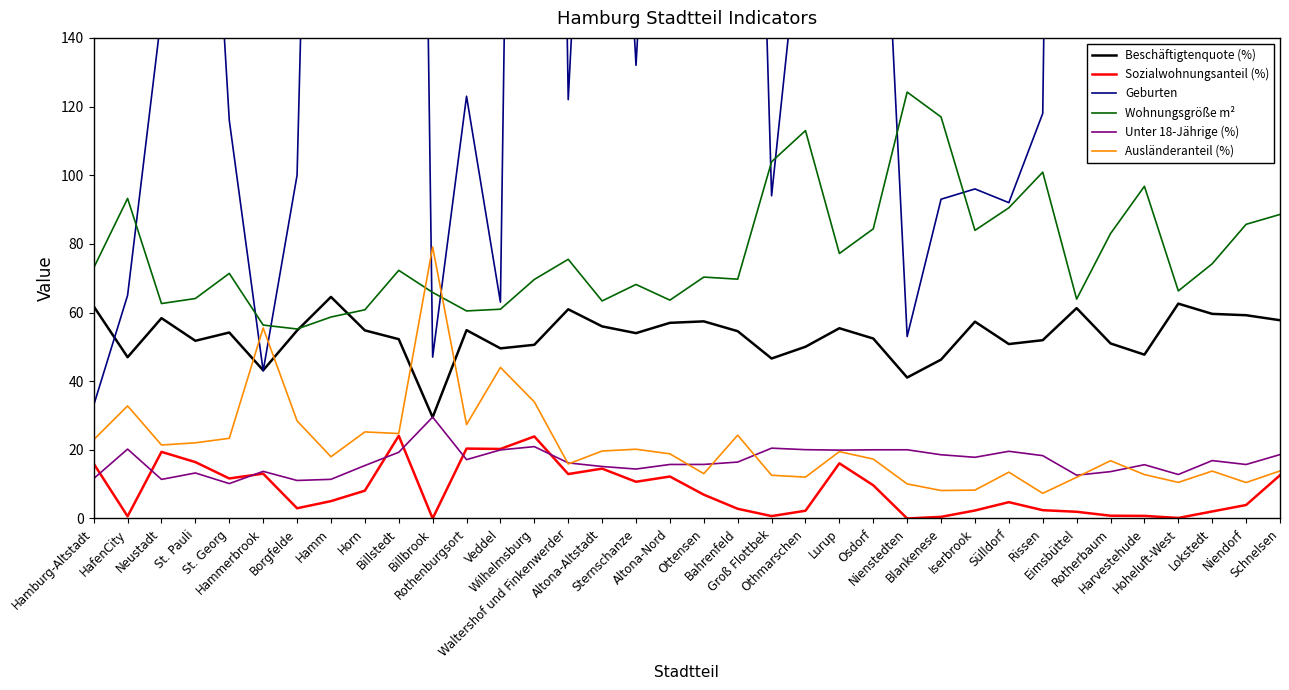

Reading left to right, what are all the values shown in this chart?

Beschäftigtenquote (%): 61.8	47.0	58.4	51.8	54.2	43.2	54.8	64.5	54.8	52.2	29.5	54.9	49.5	50.6	60.9	56.0	54.0	57.0	57.4	54.6	46.6	50.0	55.4	52.4	41.1	46.3	57.3	50.8	51.9	61.3	51.0	47.7	62.6	59.6	59.2	57.8
Sozialwohnungsanteil (%): 16.0	0.6	19.4	16.4	11.7	13.1	3.0	5.0	8.1	24.1	0.0	20.4	20.2	23.9	12.9	14.5	10.7	12.2	6.9	2.8	0.7	2.2	16.1	9.7	0.0	0.5	2.3	4.8	2.4	1.9	0.8	0.8	0.1	2.0	3.9	12.6
Geburten: 33.0	65.0	147.0	282.0	116.0	43.0	100.0	490.0	468.0	773.0	47.0	123.0	63.0	755.0	122.0	315.0	132.0	309.0	510.0	433.0	94.0	188.0	427.0	255.0	53.0	93.0	96.0	92.0	118.0	849.0	195.0	203.0	175.0	322.0	408.0	330.0
Wohnungsgröße m²: 73.0	93.2	62.6	64.1	71.4	56.3	55.2	58.7	60.8	72.3	65.8	60.5	61.0	69.6	75.5	63.4	68.2	63.6	70.3	69.7	103.9	113.0	77.2	84.4	124.2	117.0	83.9	90.5	100.9	63.9	83.0	96.8	66.3	74.2	85.7	88.6
Unter 18-Jährige (%): 11.6	20.2	11.4	13.2	10.2	13.7	11.1	11.4	15.4	19.3	29.5	17.1	20.0	20.9	16.2	15.1	14.4	15.7	15.7	16.4	20.5	20.0	19.9	20.0	20.0	18.6	17.8	19.6	18.3	12.6	13.6	15.7	12.8	16.9	15.7	18.6
Ausländeranteil (%): 22.9	32.8	21.4	22.0	23.4	55.5	28.4	18.0	25.2	24.8	79.1	27.4	44.0	34.0	15.9	19.6	20.2	18.8	13.1	24.3	12.6	12.1	19.5	17.3	10.1	8.1	8.3	13.5	7.3	12.0	16.8	12.8	10.5	13.8	10.5	13.8